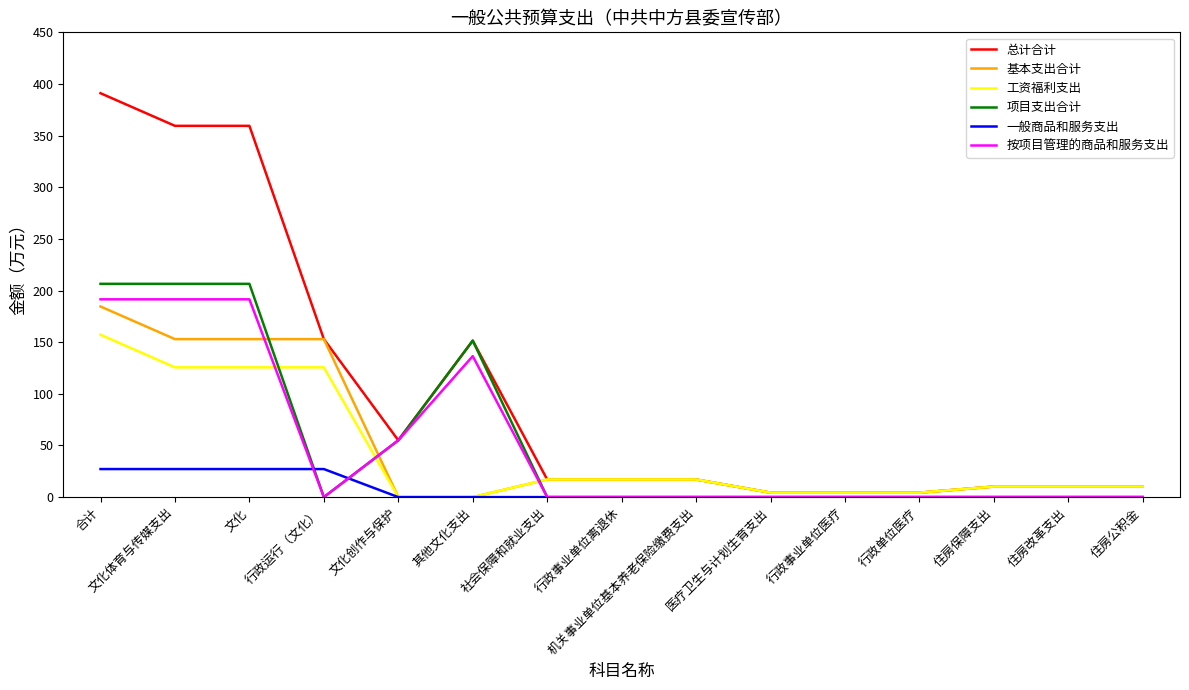

Which series has the widest spread of values?

总计合计